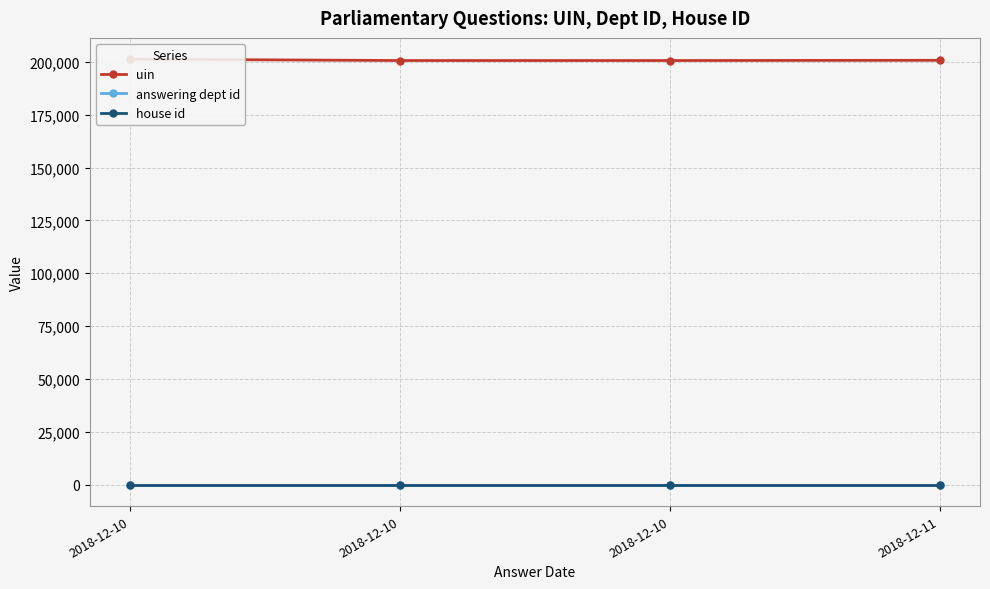

Rank the series by their maximum value, from lowest to highest.

house id, answering dept id, uin